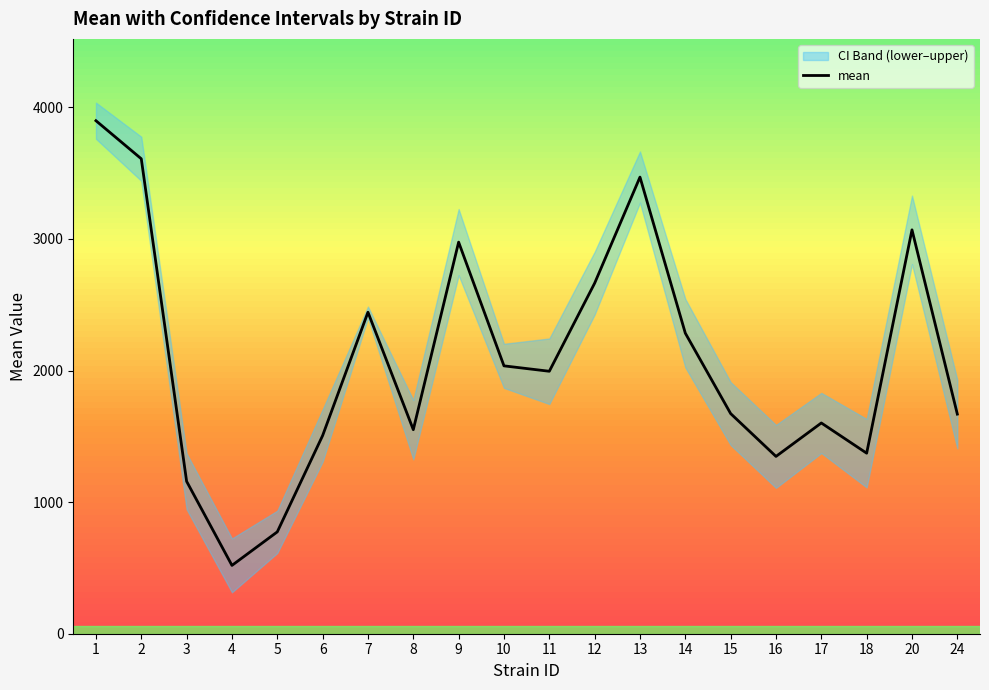

What is the ratio of the value at 5 to the value at 15?

0.5